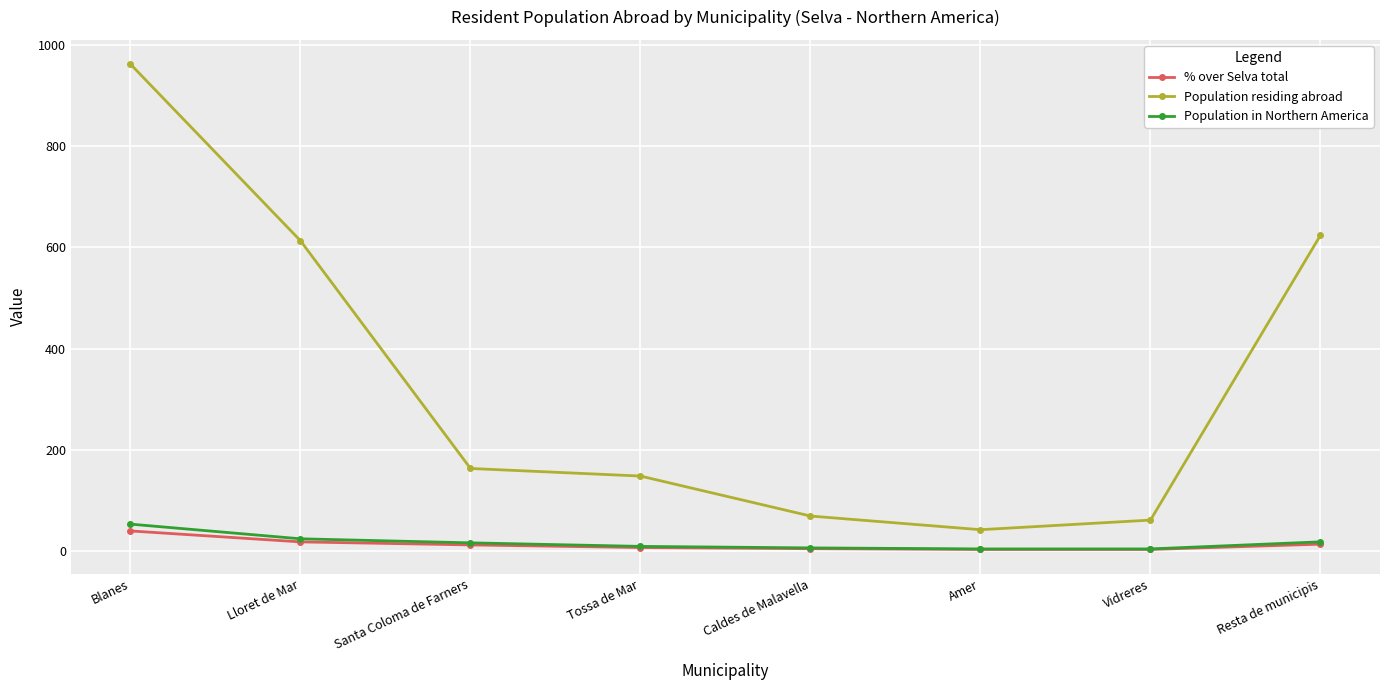

What are all the series names shown in the legend?

% over Selva total, Population residing abroad, Population in Northern America